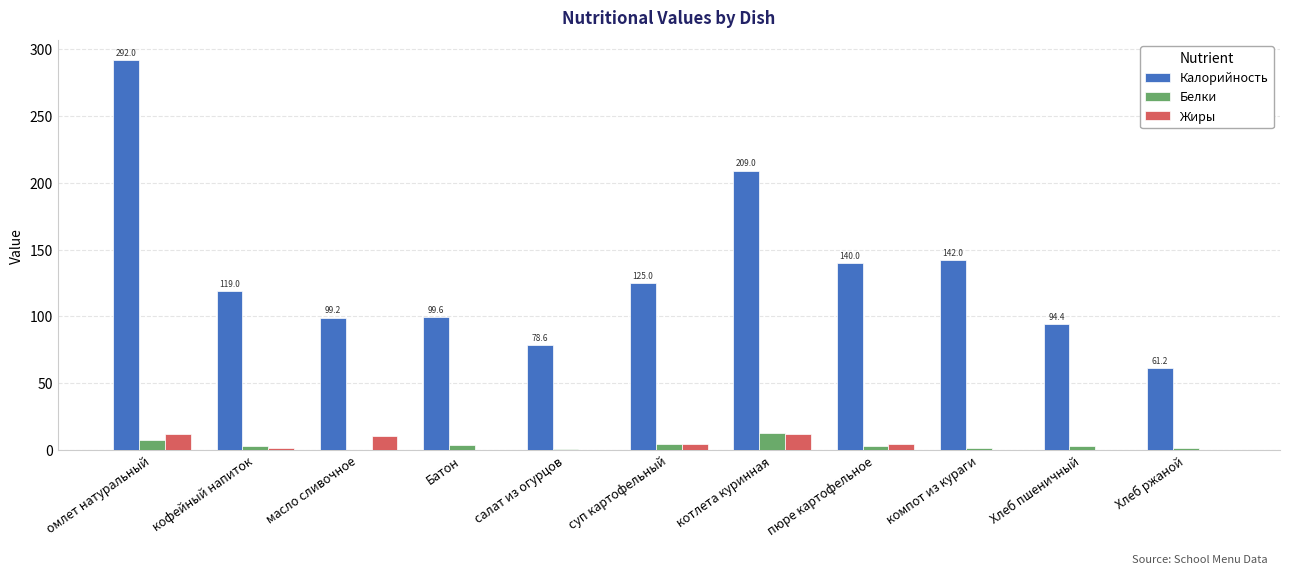

Which series has the largest total across all categories?

Калорийность